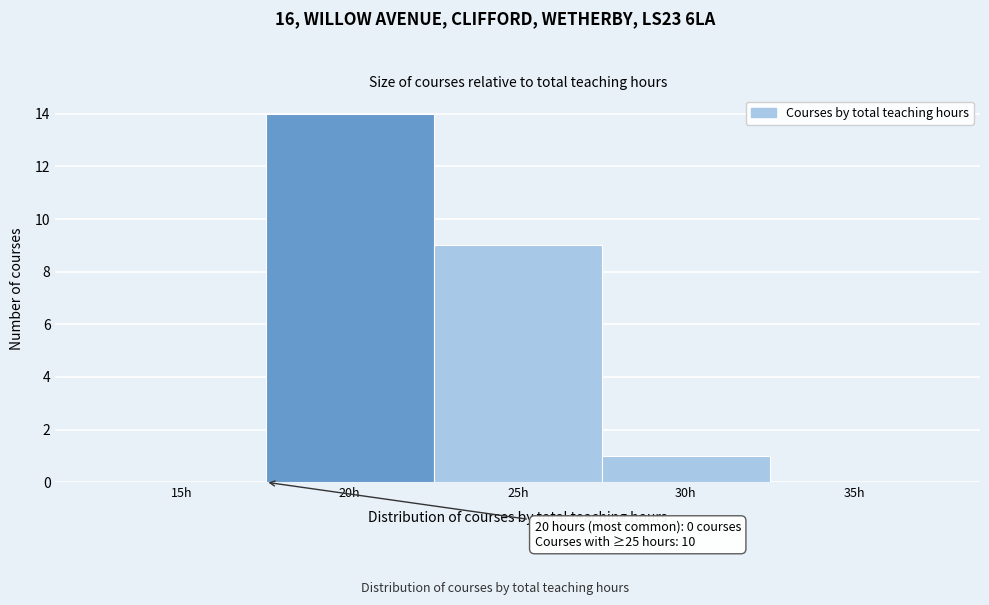

Reading right to left, transcribe all the data shown in this chart.

35h=0	30h=1	25h=9	20h=14	15h=0